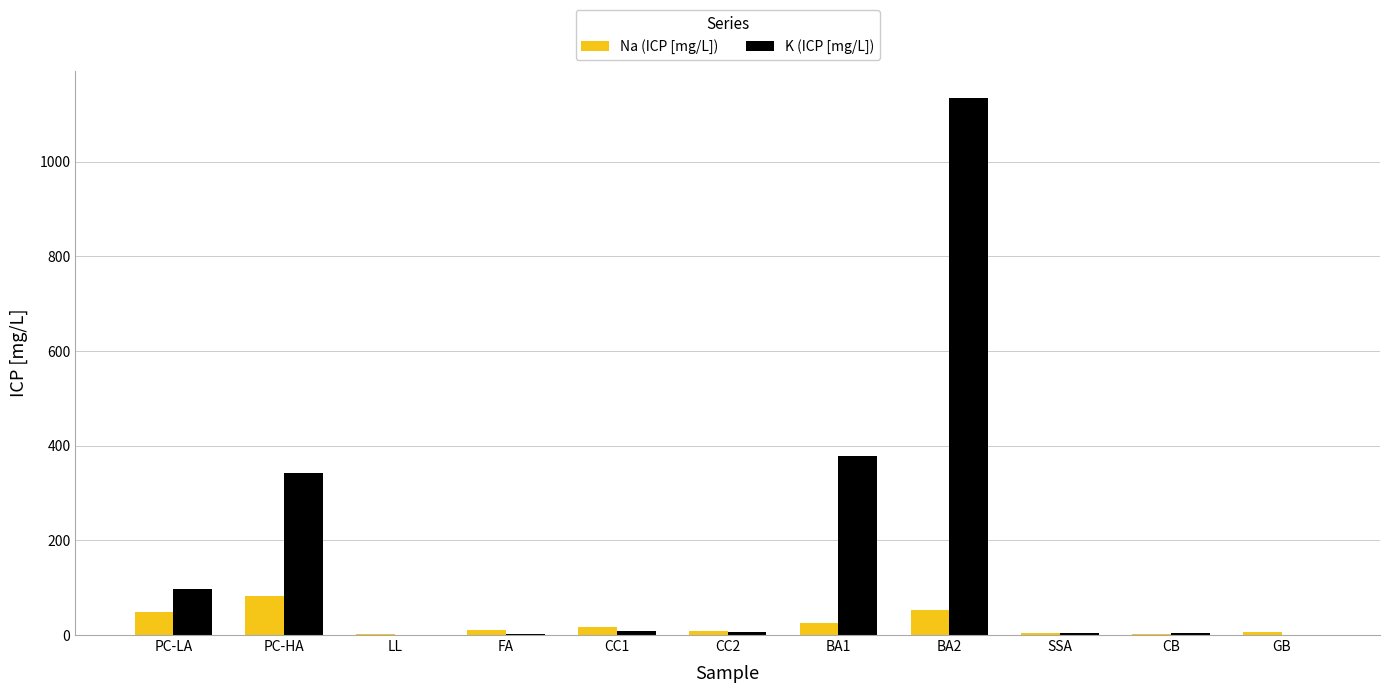

Is the value of K (ICP [mg/L]) at CC2 greater than the value of Na (ICP [mg/L]) at PC-LA?

No